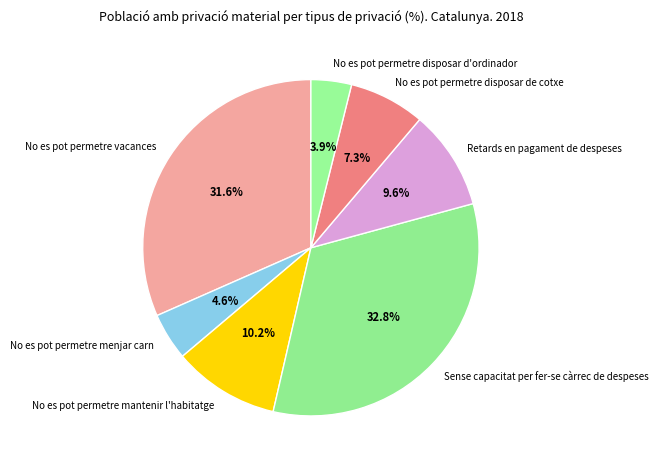

Does No es pot permetre vacances account for over 50% of the chart?

No